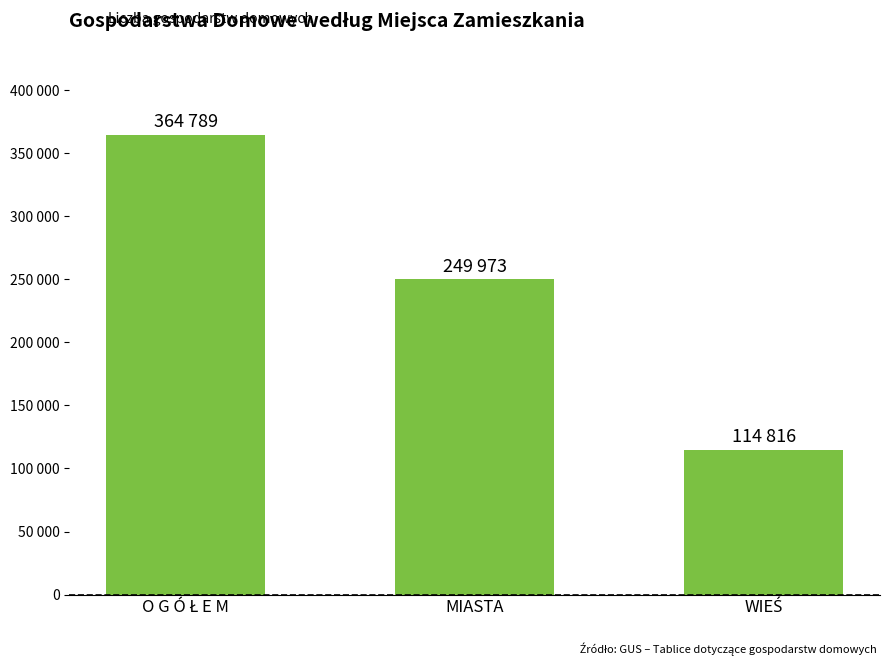

Which has a higher value, MIASTA or O G Ó Ł E M?

O G Ó Ł E M